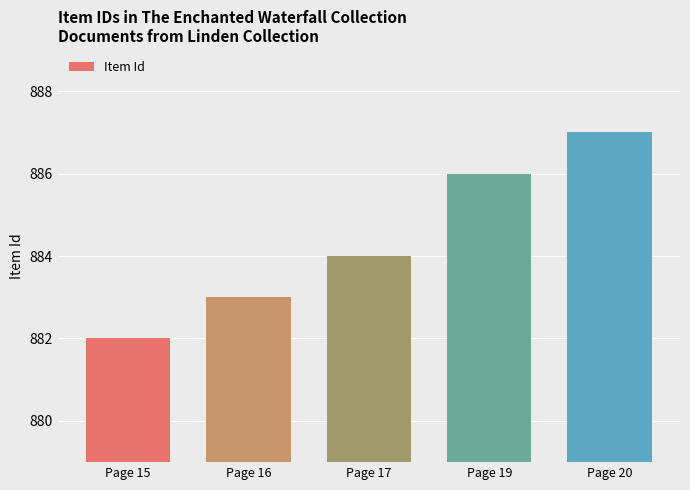

List the labels in order of value, smallest first.

Page 15, Page 16, Page 17, Page 19, Page 20